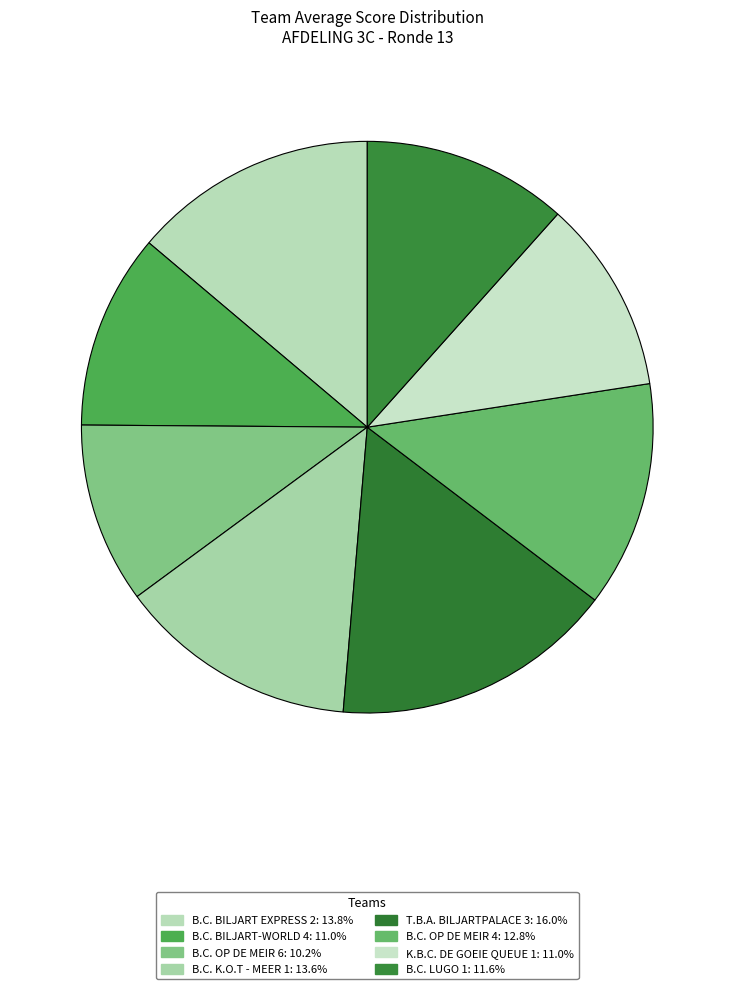

What is the total percentage of B.C. BILJART EXPRESS 2 and B.C. OP DE MEIR 6?

24.1%